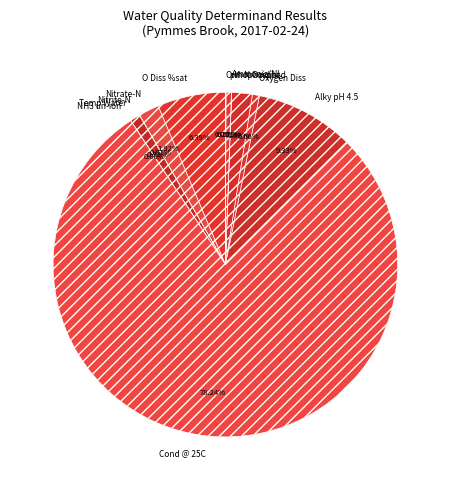

Does any single category account for the majority?

Yes